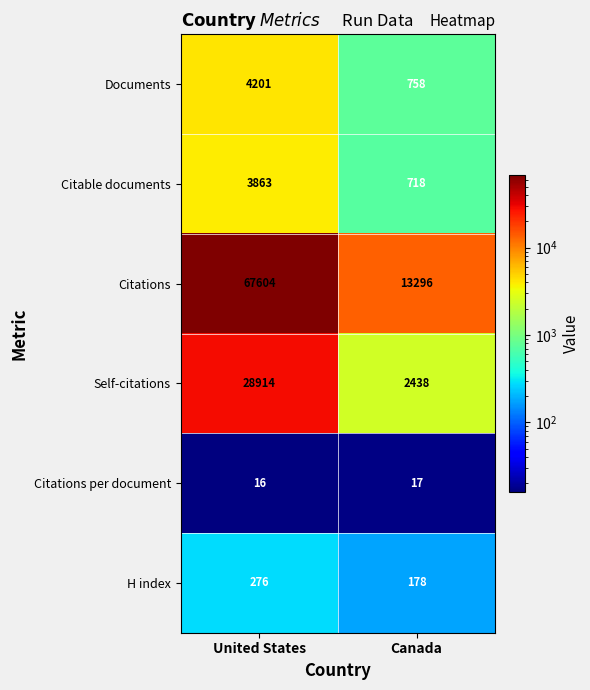

Which series has the largest total across all categories?

Citations